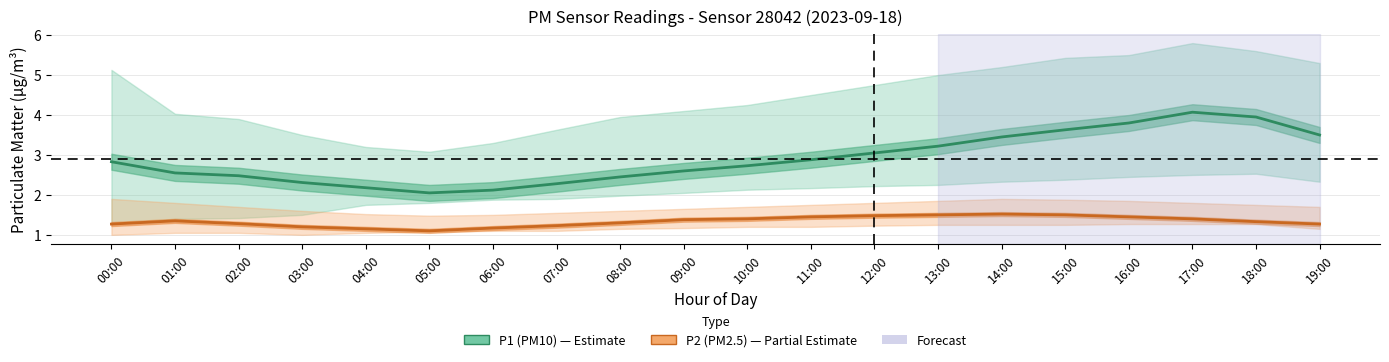

What is the minimum value shown in the chart?

1.1